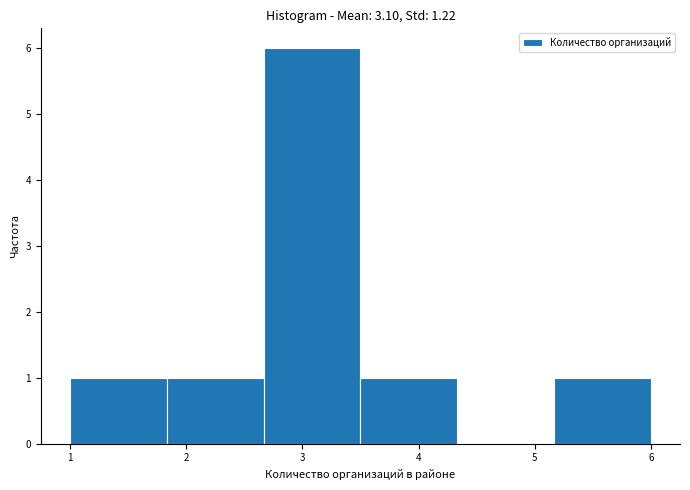

What is the height of the bar covering 3.5 to 4.3 on the x-axis? Neither the bar edges nor the heights are printed on the chart, so give them approximately, as read against the axes.

1